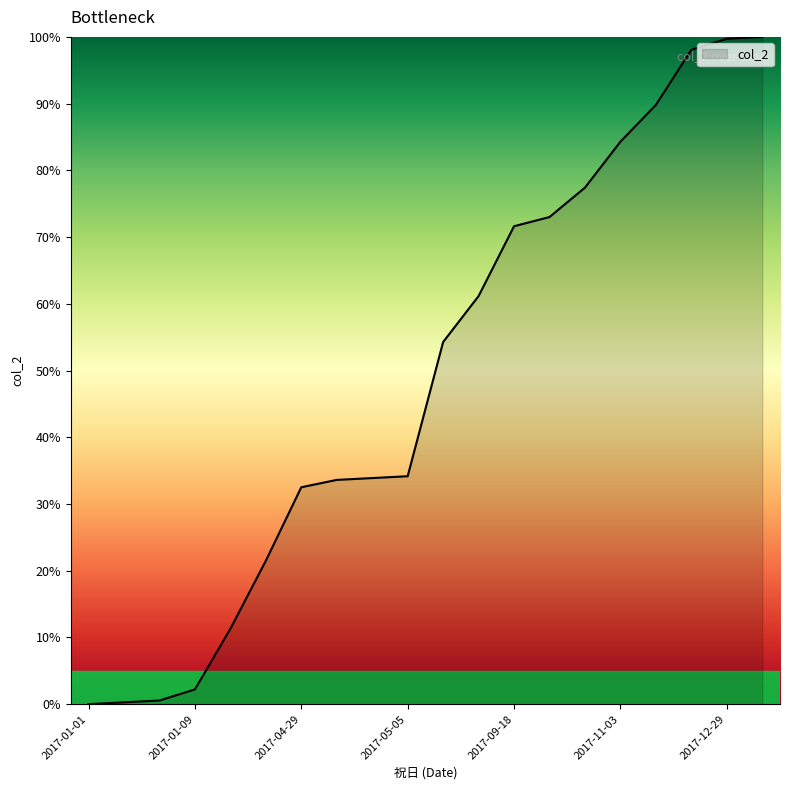

What is the greatest value displayed?

100.0